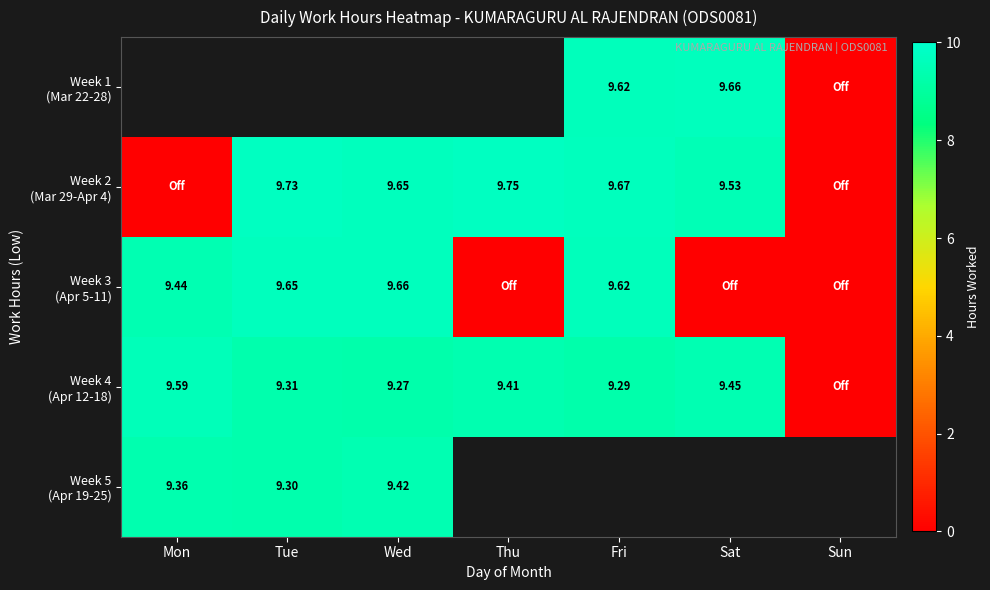

Between Sat and Thu, which is larger?

Thu